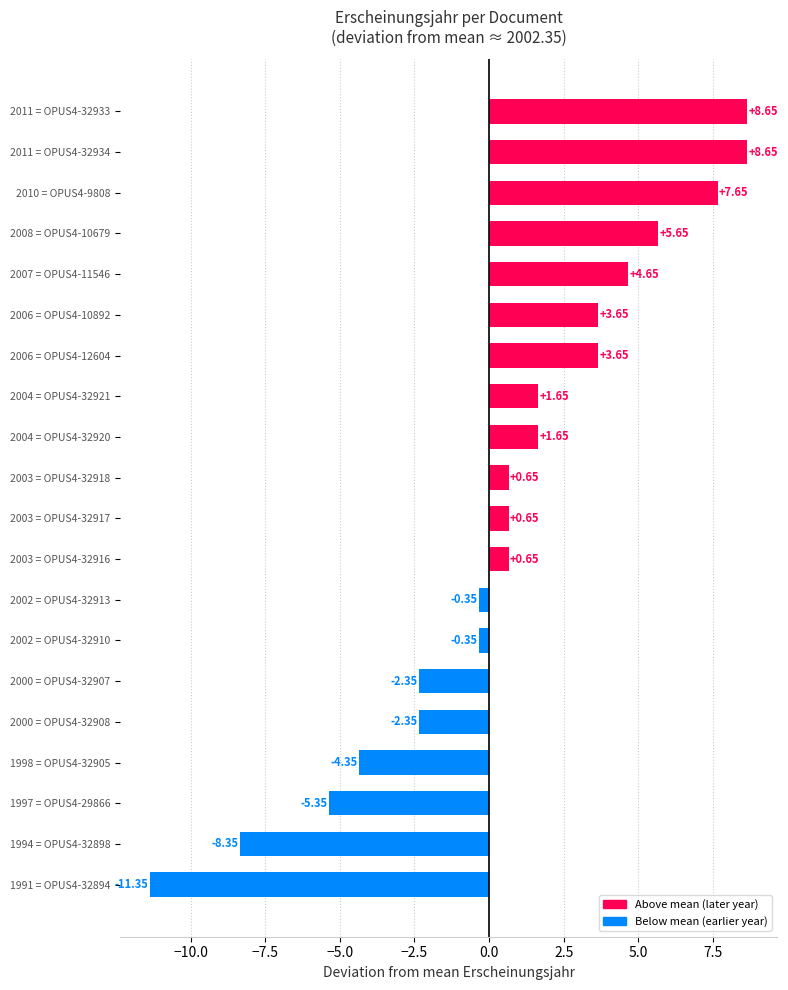

What is the difference between the maximum and second lowest values?

17.0